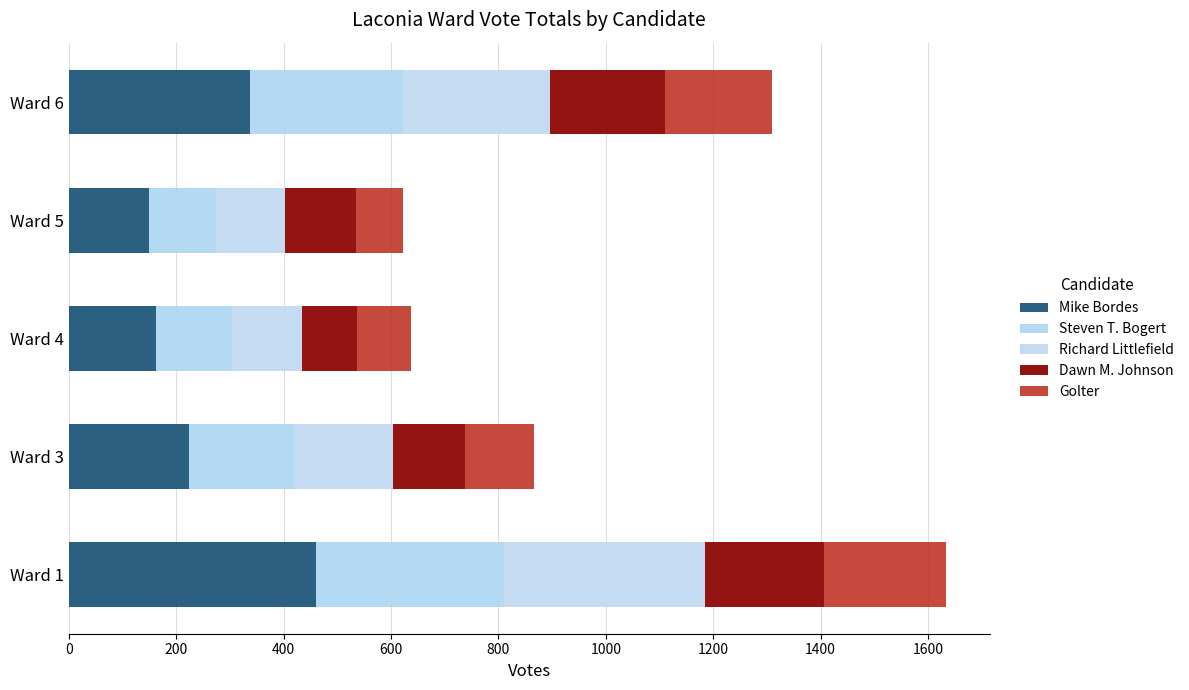

What is the sum of all Mike Bordes values?

1333